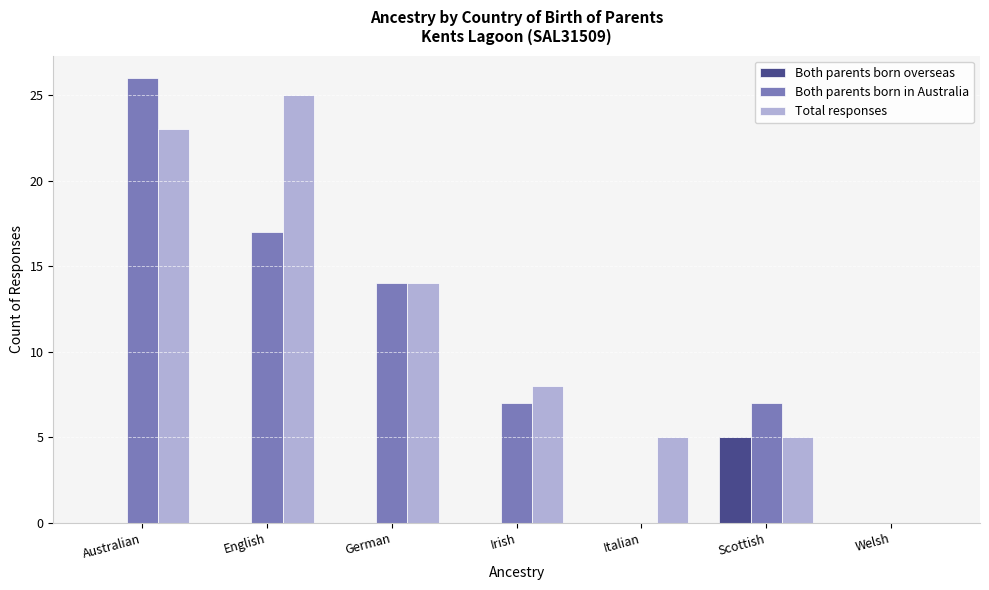

What is the maximum value for Both parents born overseas?

5